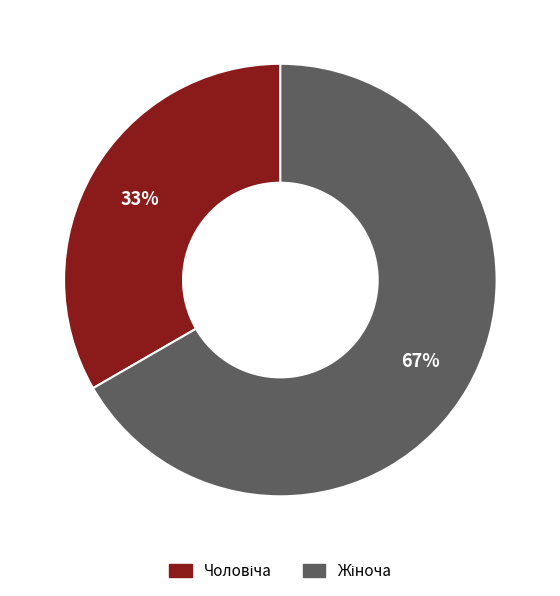

Does any single category account for the majority?

Yes